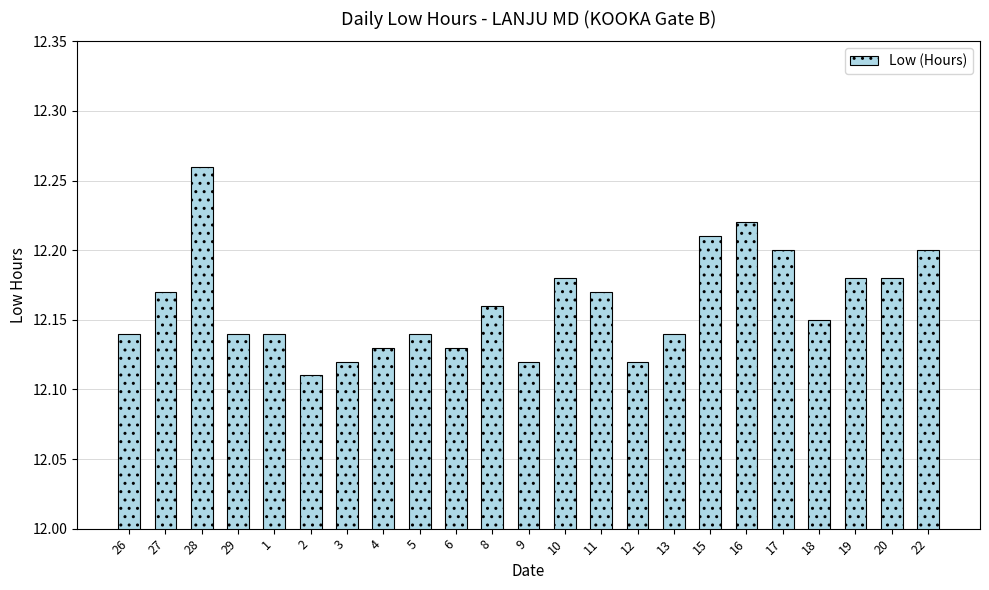

The chart shows a value of 12.2 at 19. True or false?

True